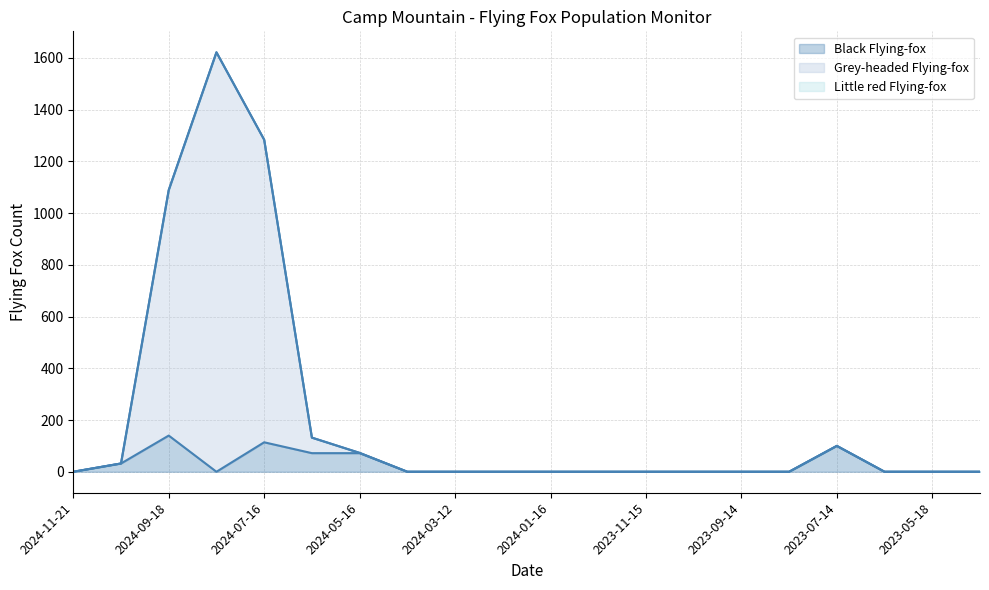

Which has a higher value, 2024-11-21 or 2024-09-18?

2024-09-18